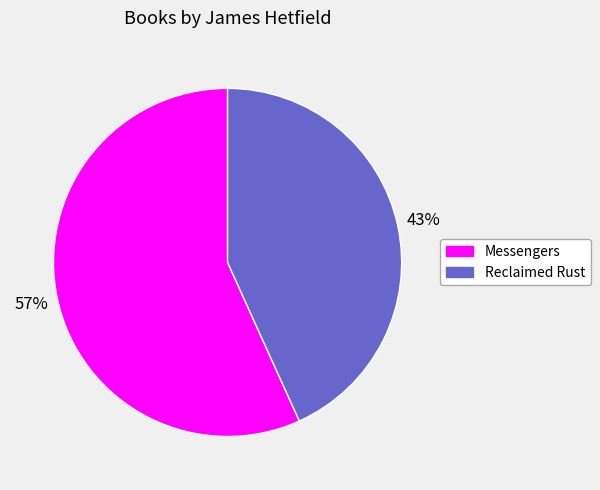

The Messengers slice represents 46% of the pie. True or false?

False